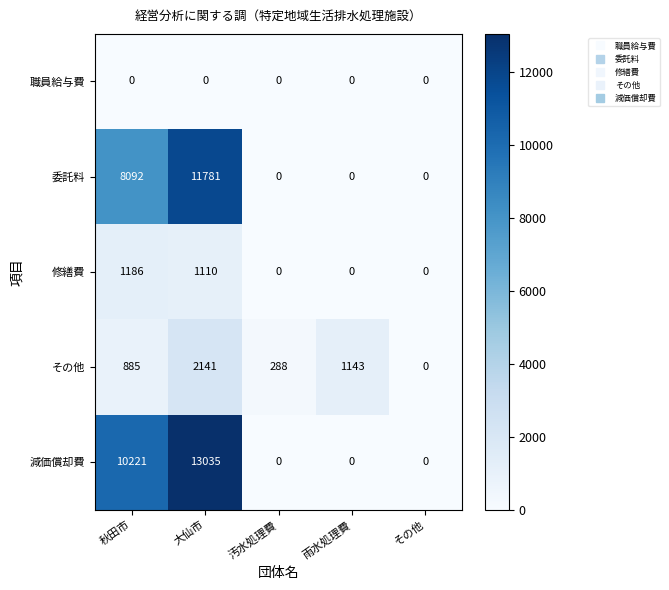

What is the difference between the その他 values at 雨水処理費 and 汚水処理費?

855